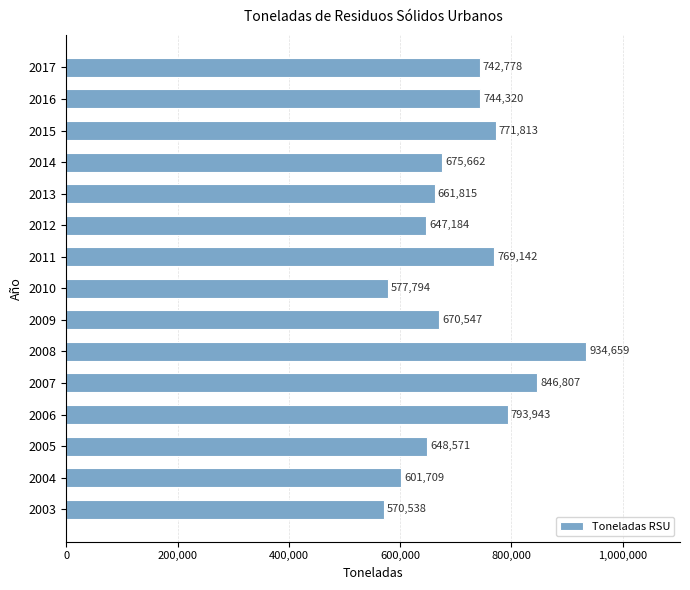

List the labels in order of value, smallest first.

2003, 2010, 2004, 2012, 2005, 2013, 2009, 2014, 2017, 2016, 2011, 2015, 2006, 2007, 2008